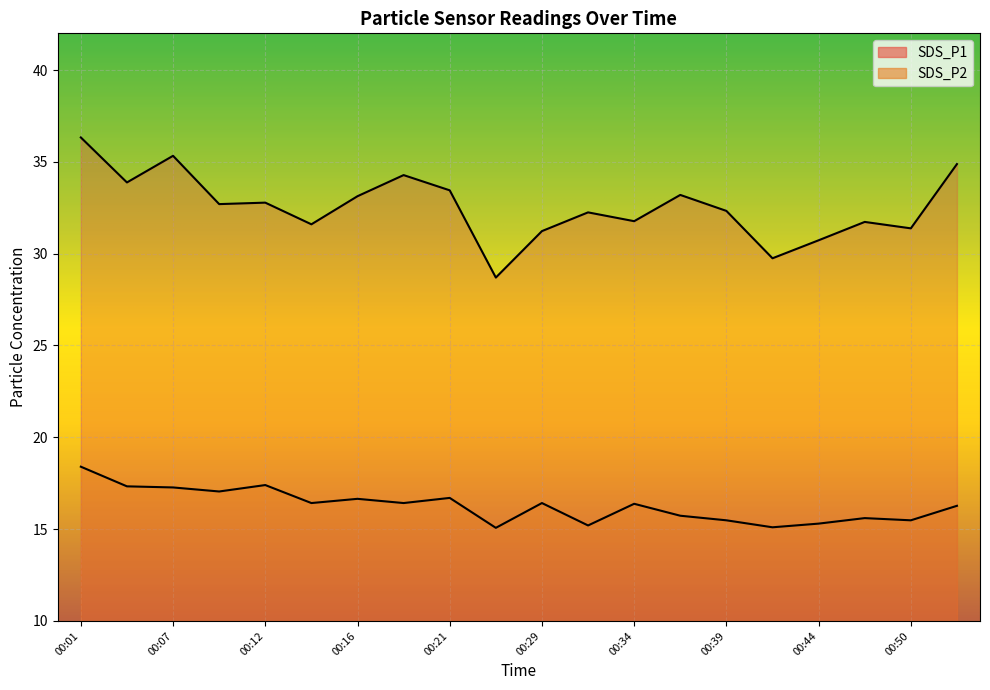

How many lines are shown in the chart?

2